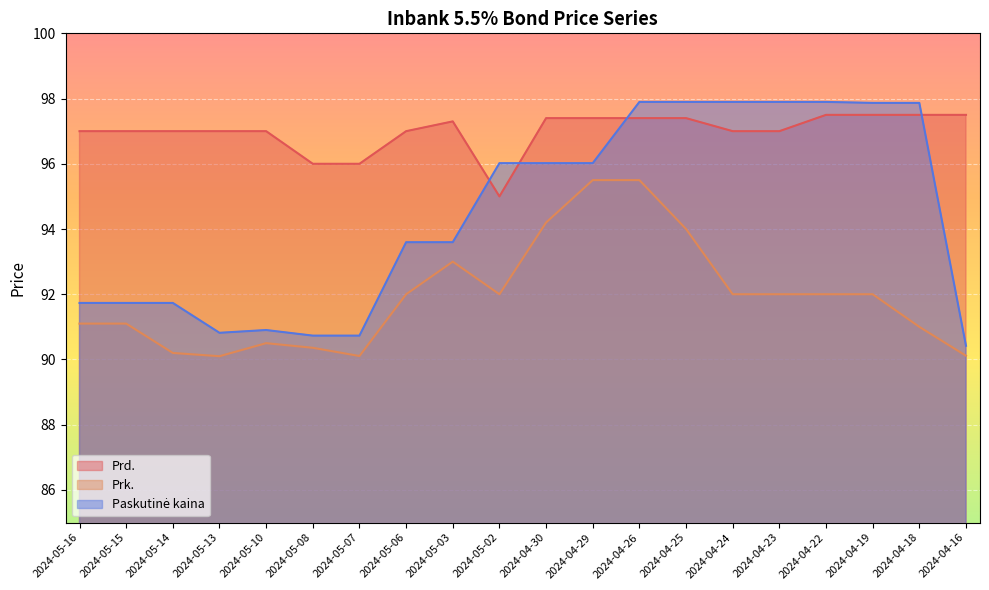

True or false: Prk. and Paskutinė kaina cross at least once.

False